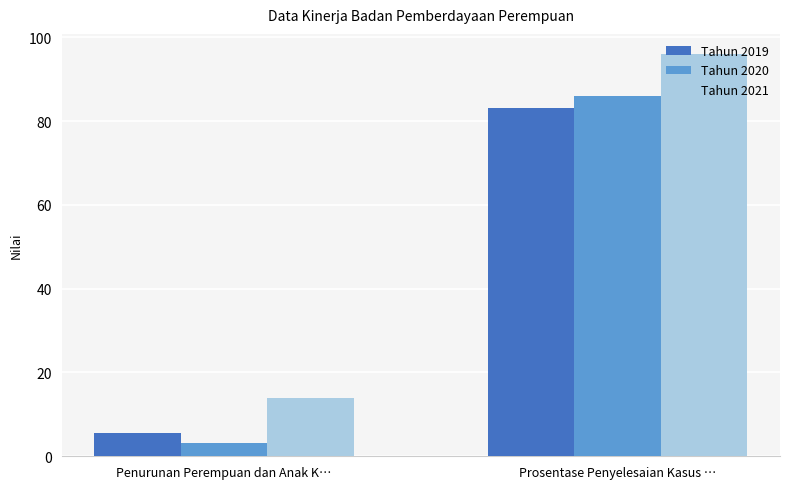

What is the value of the Tahun 2020 bar at the 1st from the left?

3.2